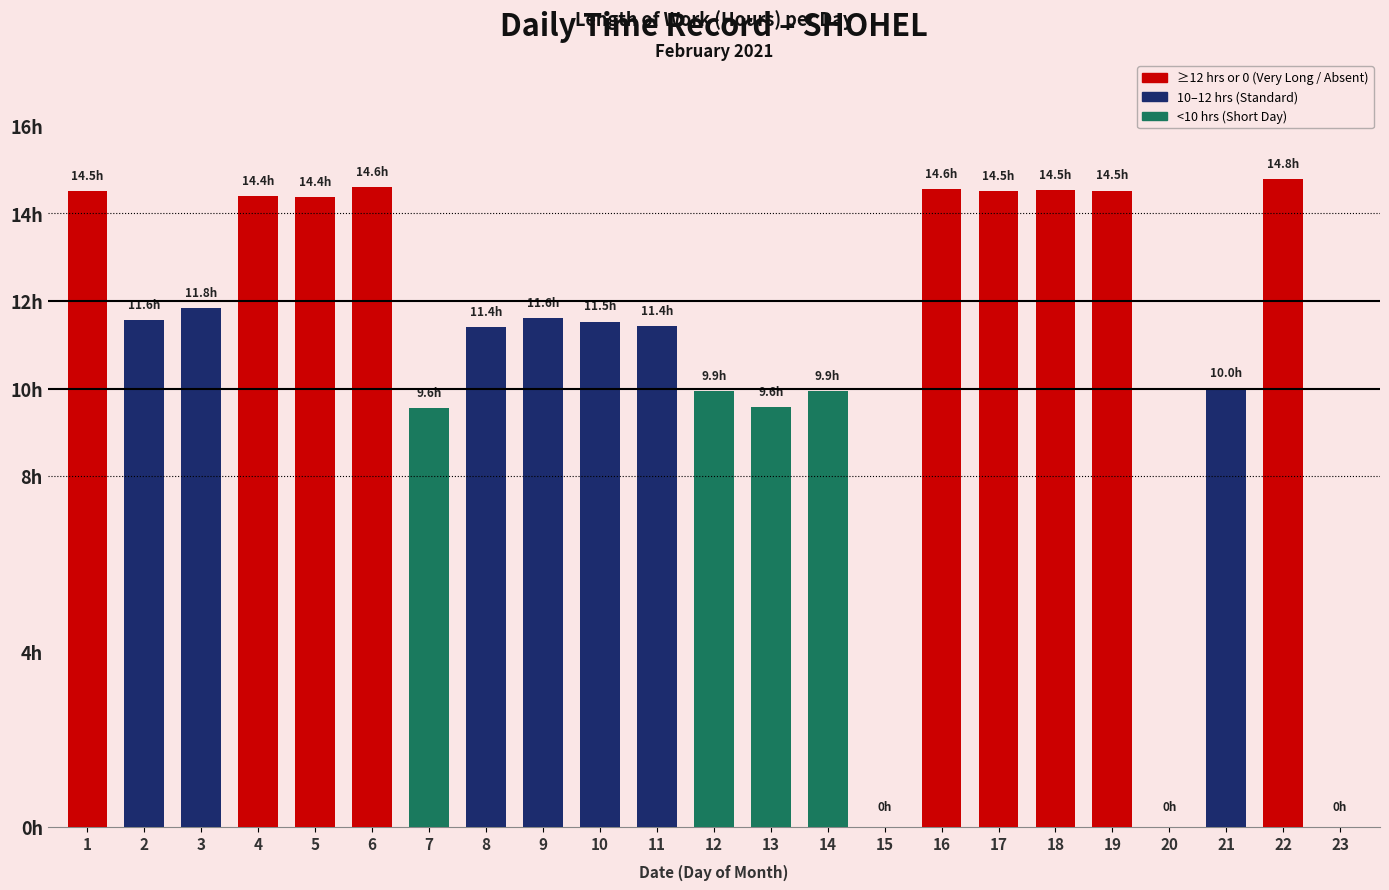

What is the sum of all values?

249.2